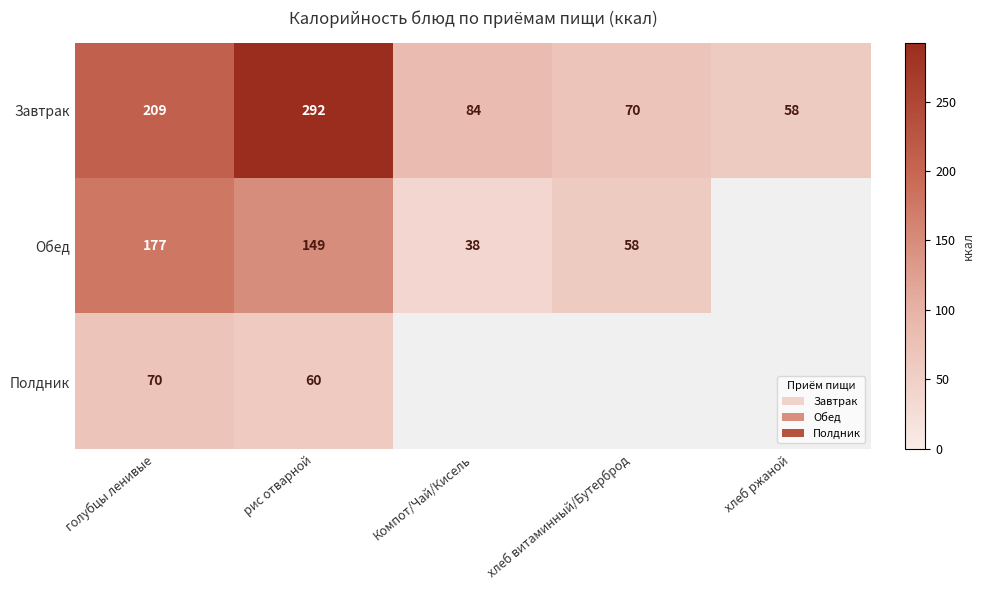

The value of Обед at Компот/Чай/Кисель is 53.3. True or false?

False